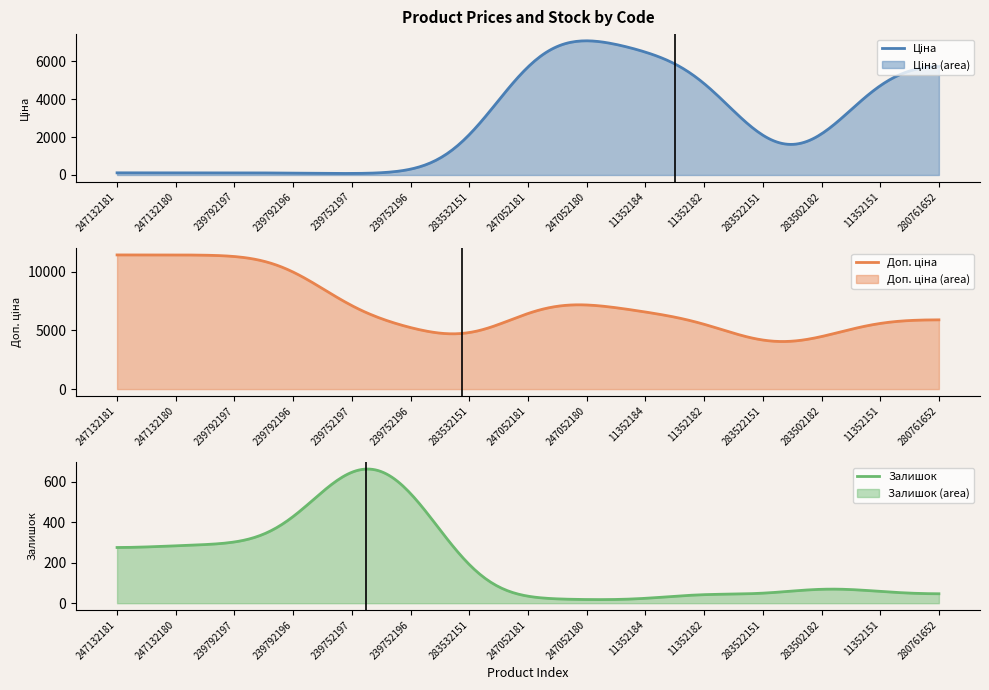

What is the maximum value for Залишок?

661.5